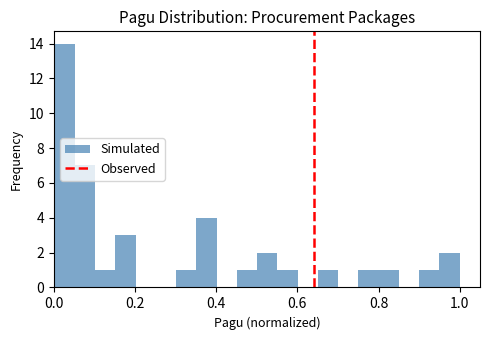

Around what value on the x-axis is the tallest bar? Give the approximate position of its centre, as read against the axis.

0.02